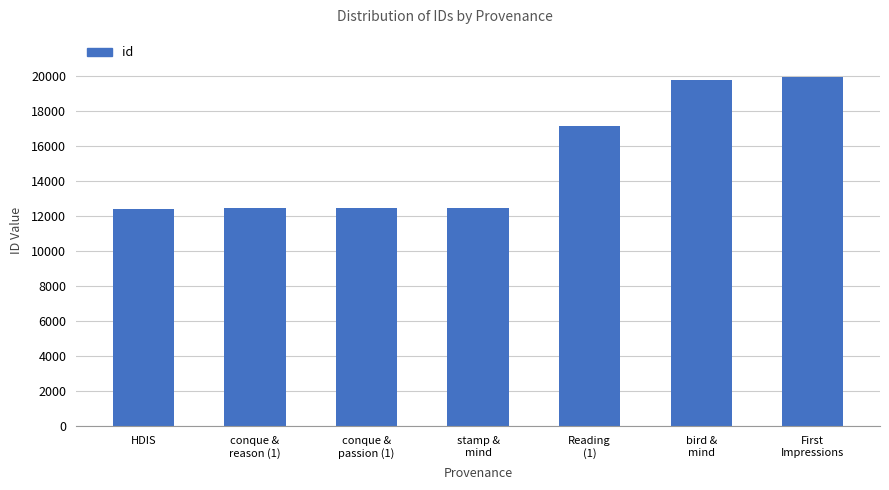

What is the value of the 6th bar from the left?

19803